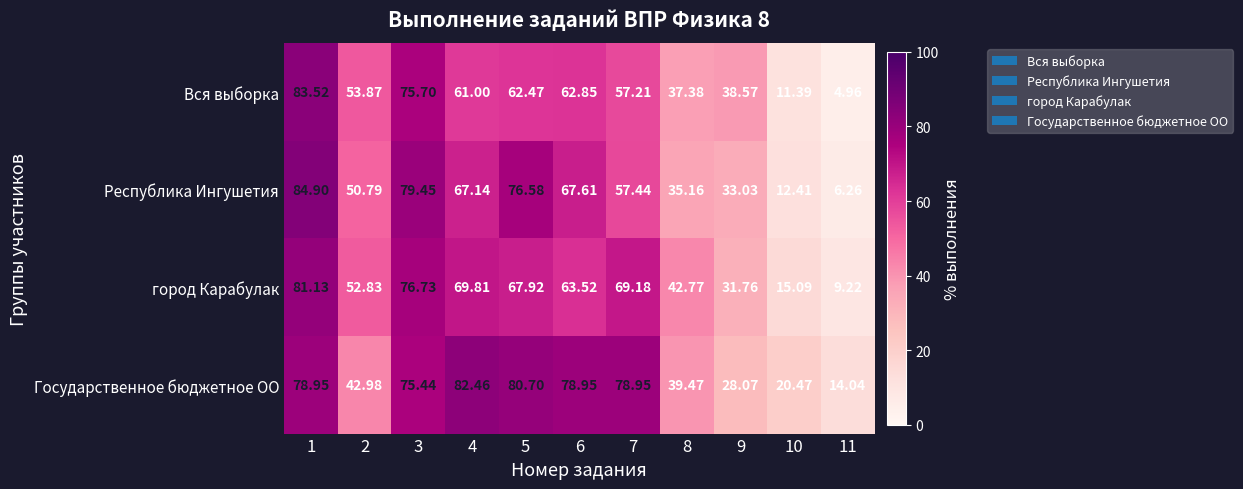

Which series has the largest total across all categories?

Государственное бюджетное ОО